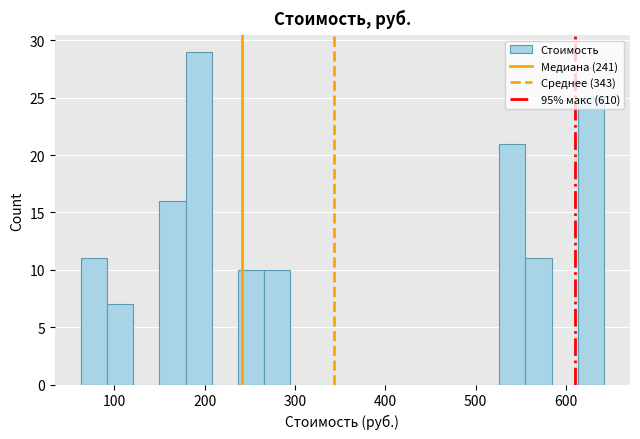

Around what value on the x-axis is the tallest bar? Give the approximate position of its centre, as read against the axis.

190